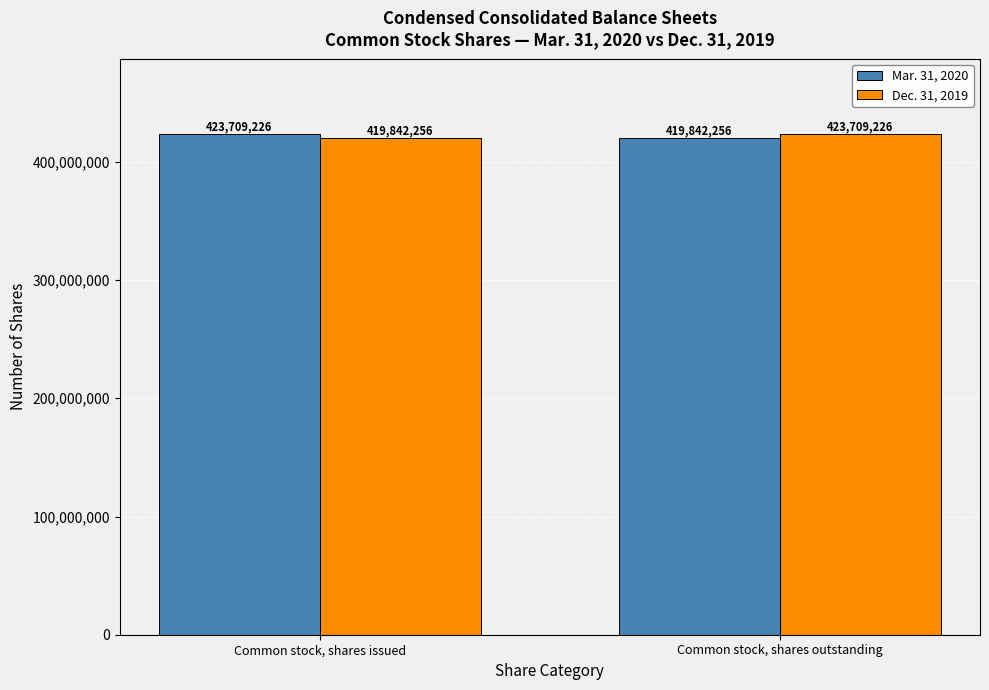

How many bars are there in each group?

2